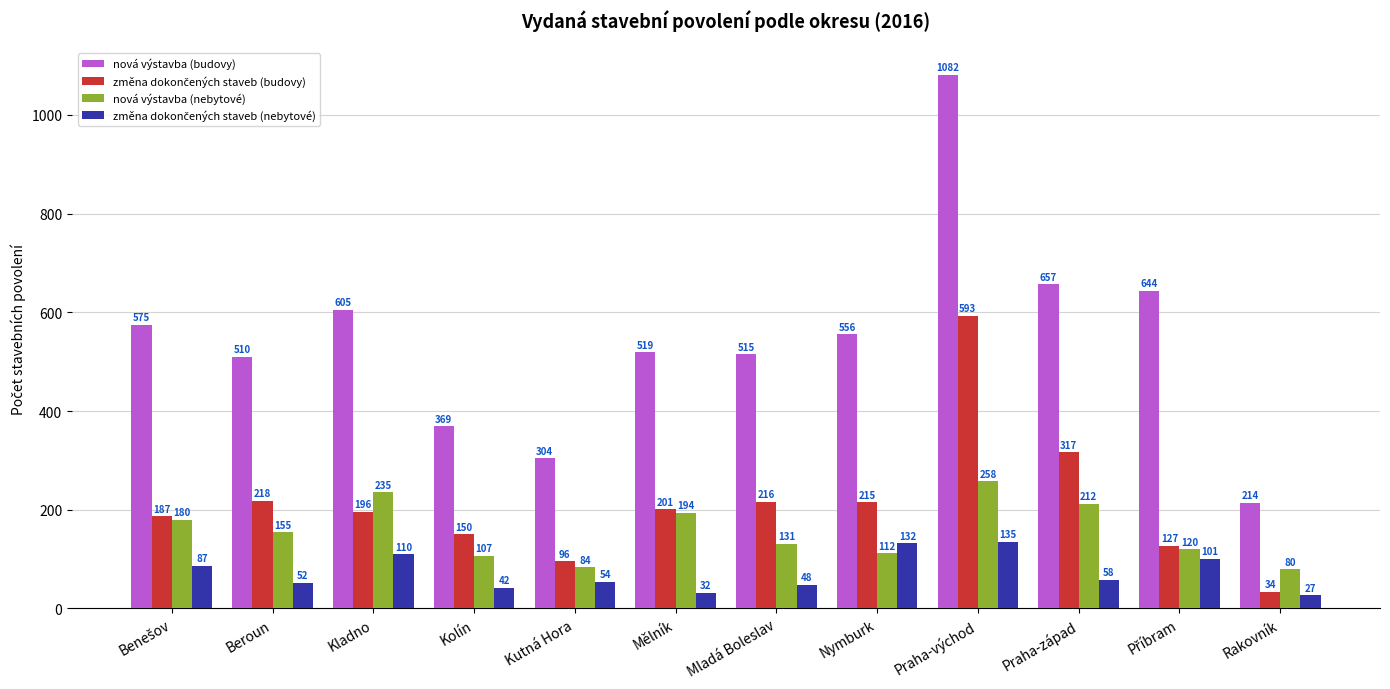

The value of nová výstavba (nebytové) at Praha-východ is 416. True or false?

False